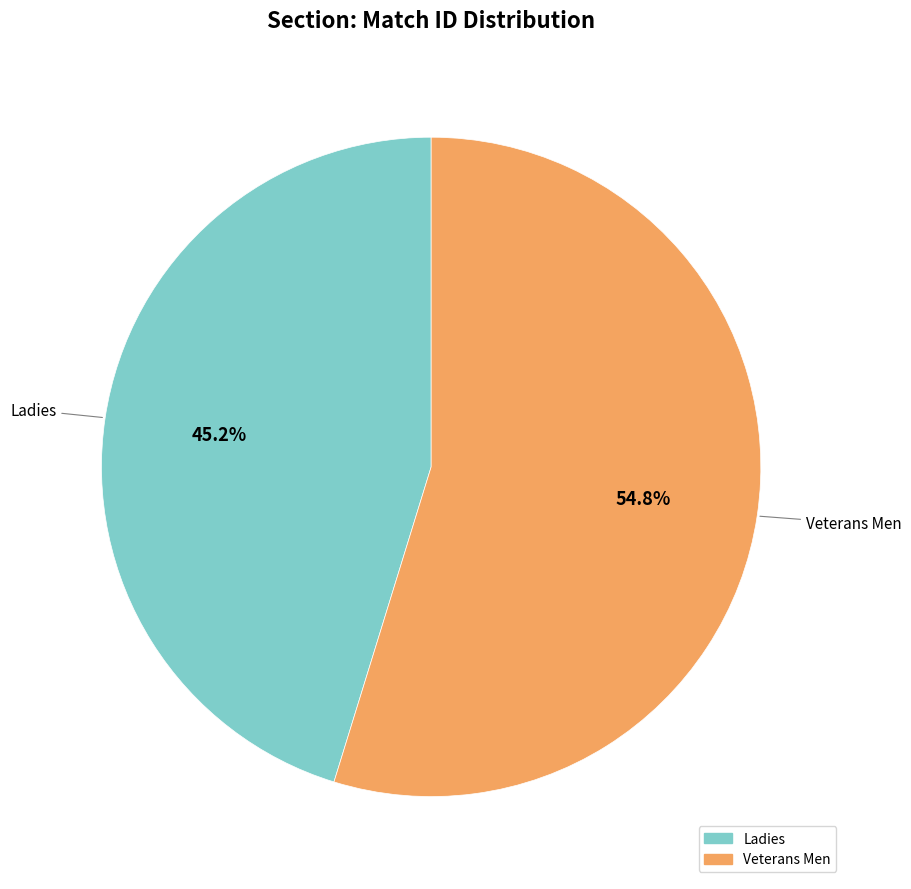

To the nearest percent, what percentage of the pie is Ladies?

45%